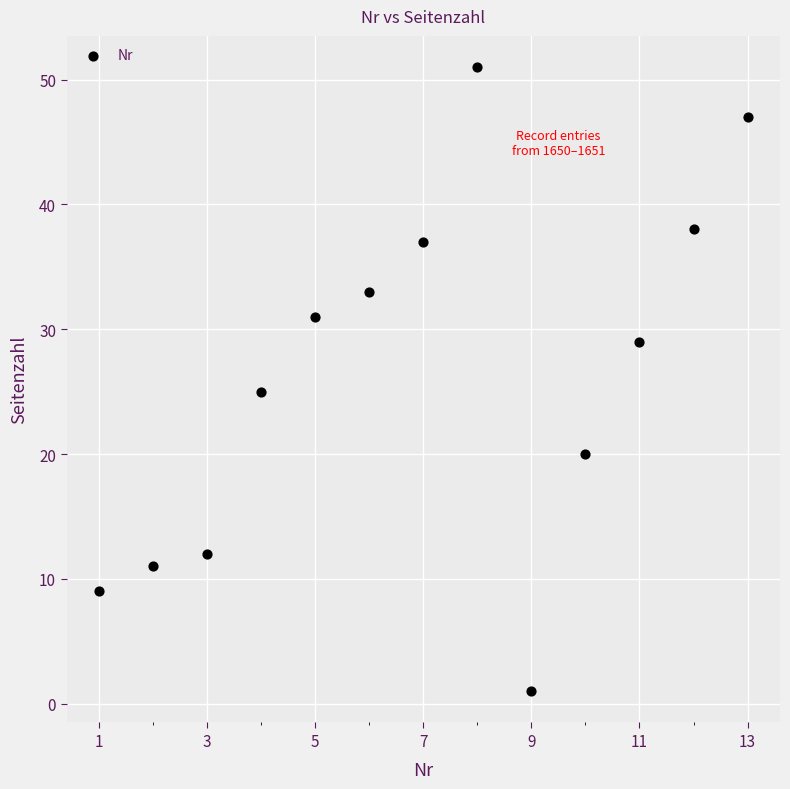

What Y value in the scatter plot is closest to 26?

25